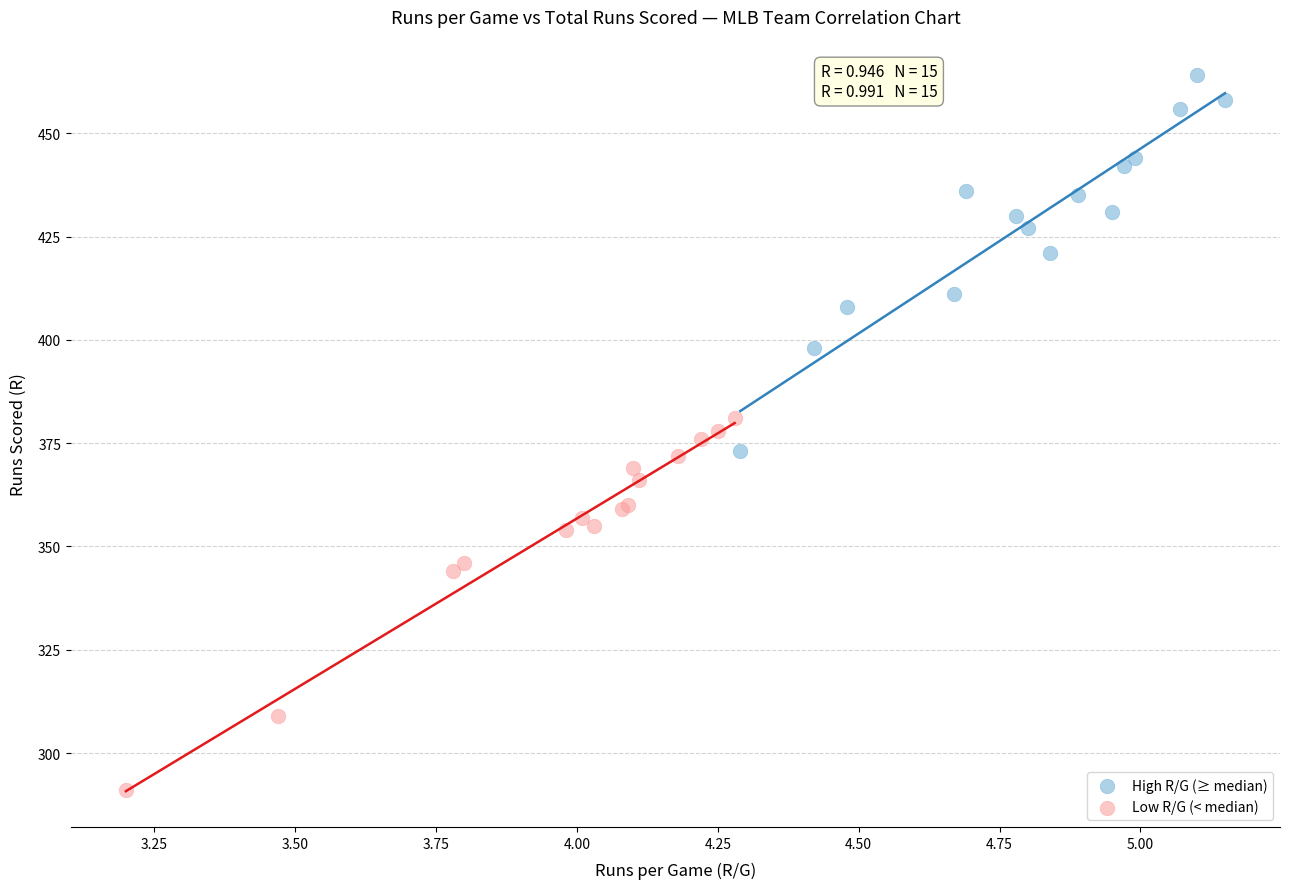

Which series contains the lowest Y value?

Low R/G (< median)